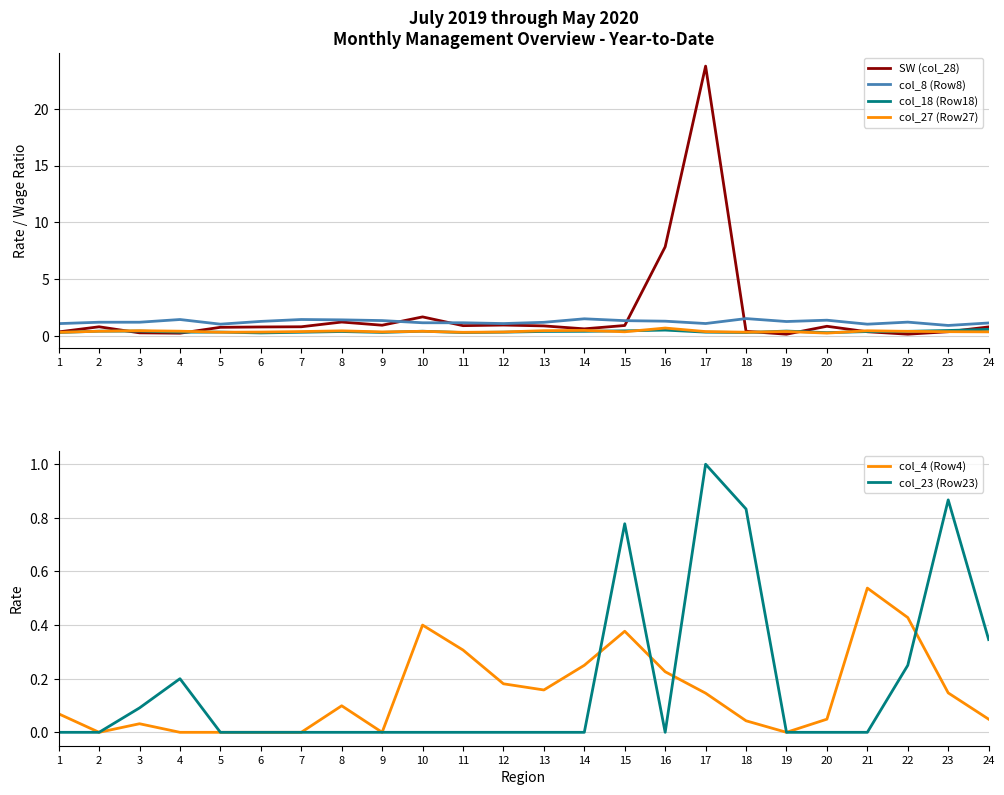

True or false: col_18 (Row18) and SW (col_28) cross at least once.

True